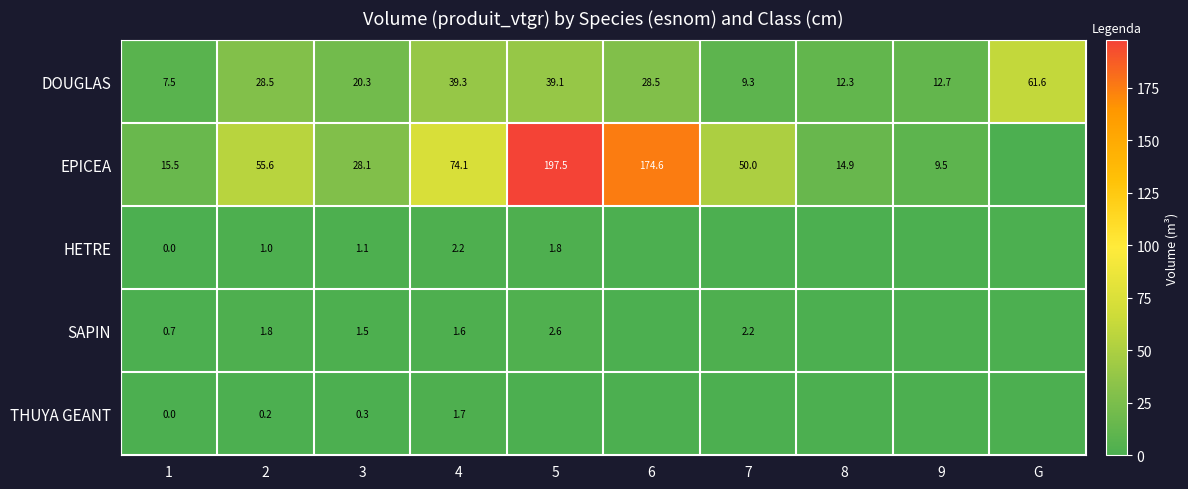

What is the difference between the DOUGLAS values at 4 and 9?

26.6